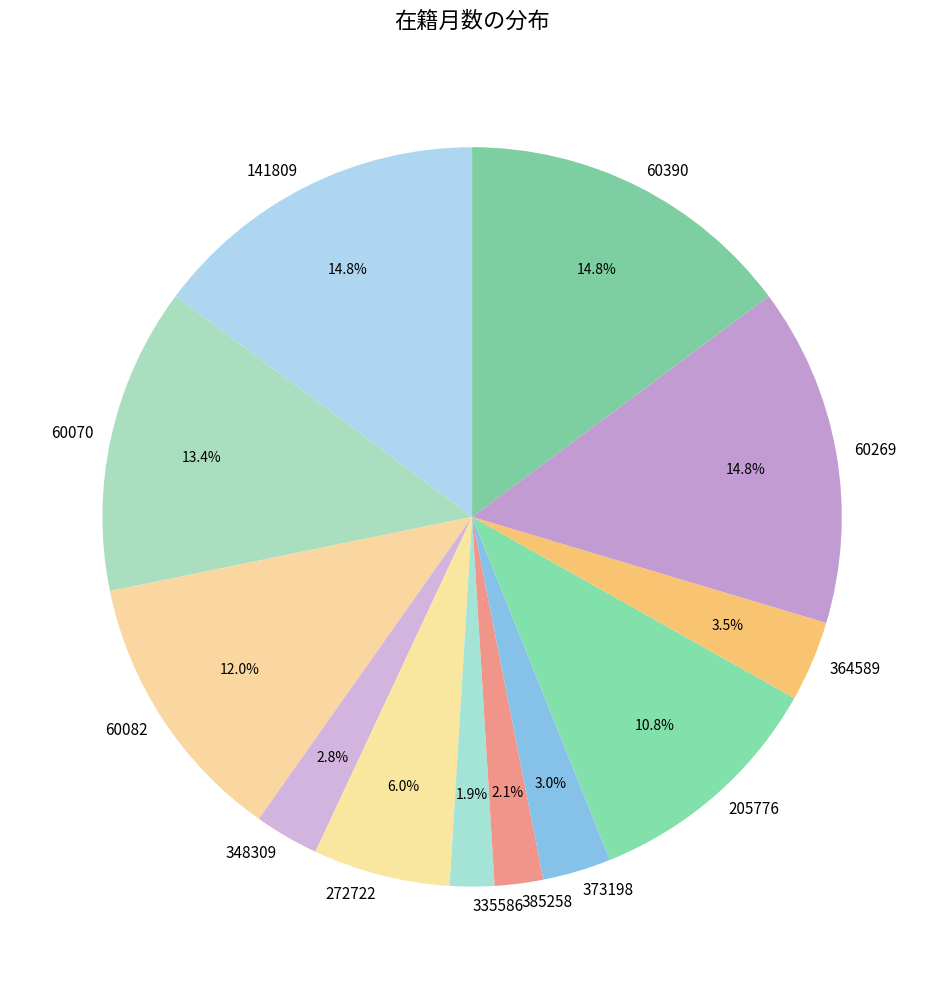

Is there a majority slice in this chart?

No